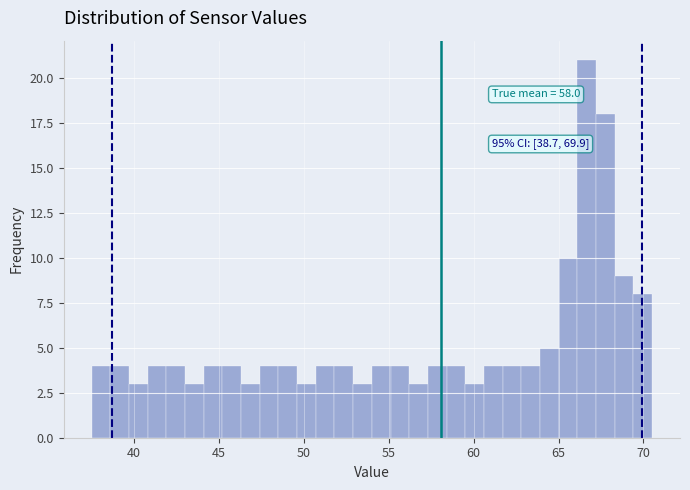

Around what value on the x-axis is the tallest bar? Give the approximate position of its centre, as read against the axis.

66.5